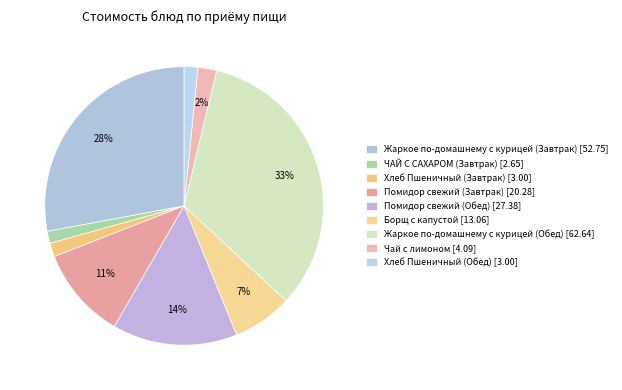

Count the number of slices in the pie.

9